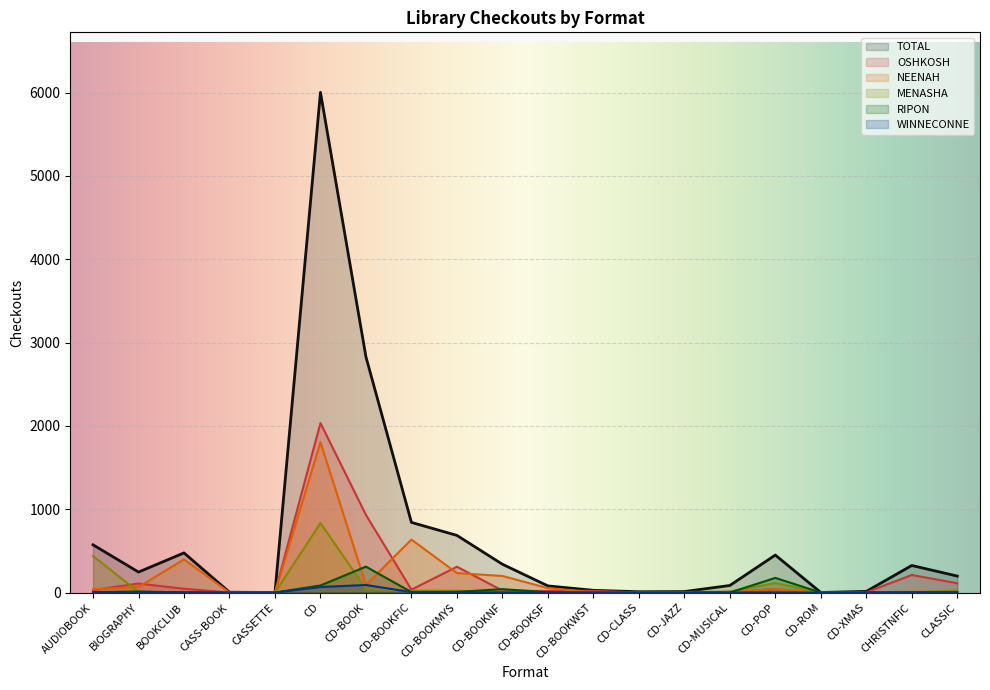

What is the sum of all NEENAH values?

3602